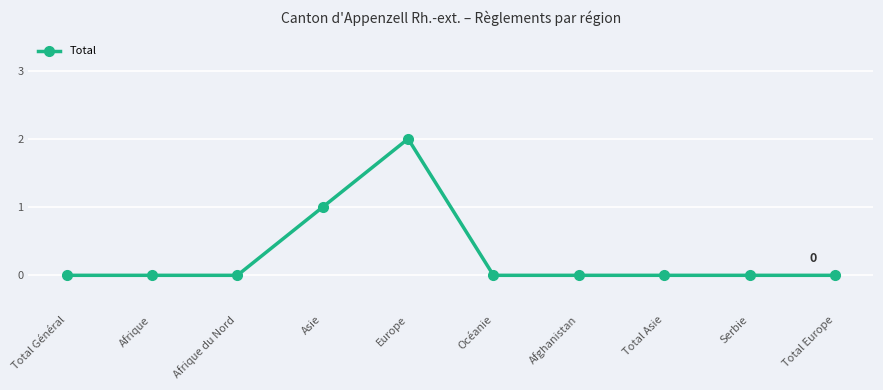

The value at Europe is 1. True or false?

False